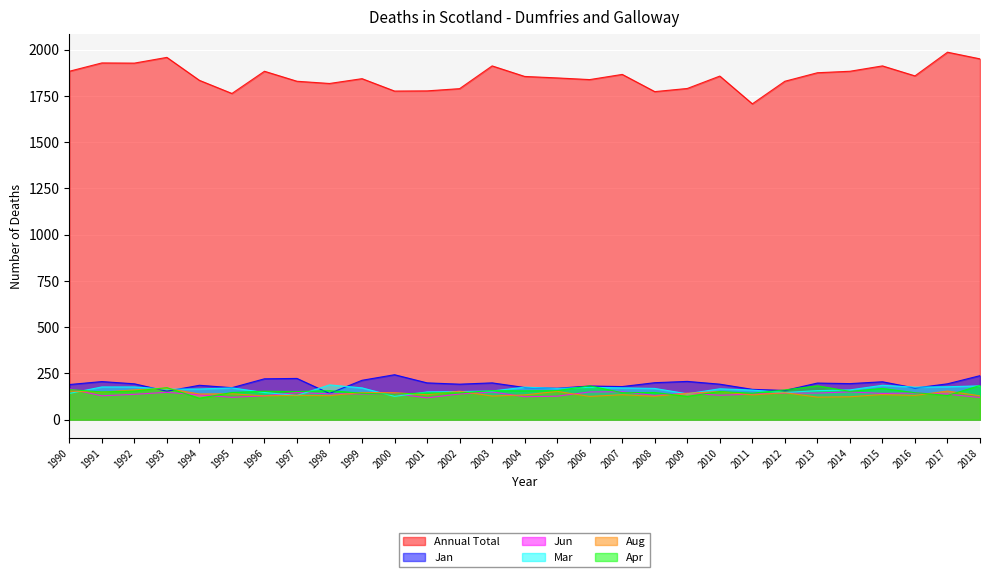

What is the difference between the Mar values at 2006 and 2017?

3